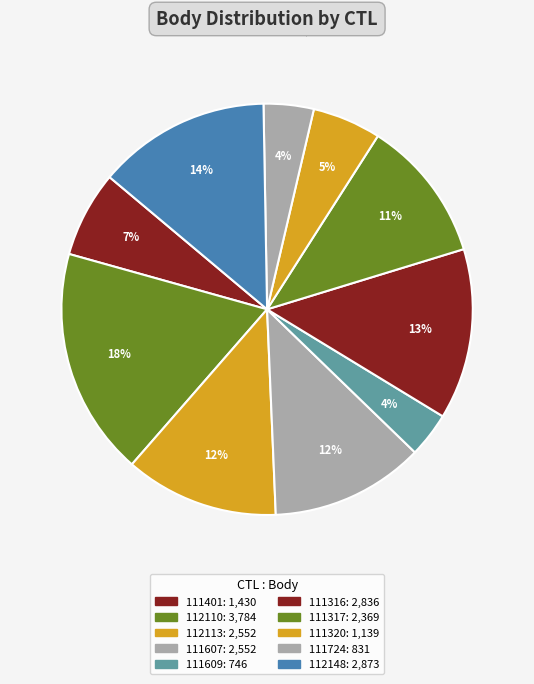

Approximately how many times larger is the value at 111320 compared to 111401?

0.8